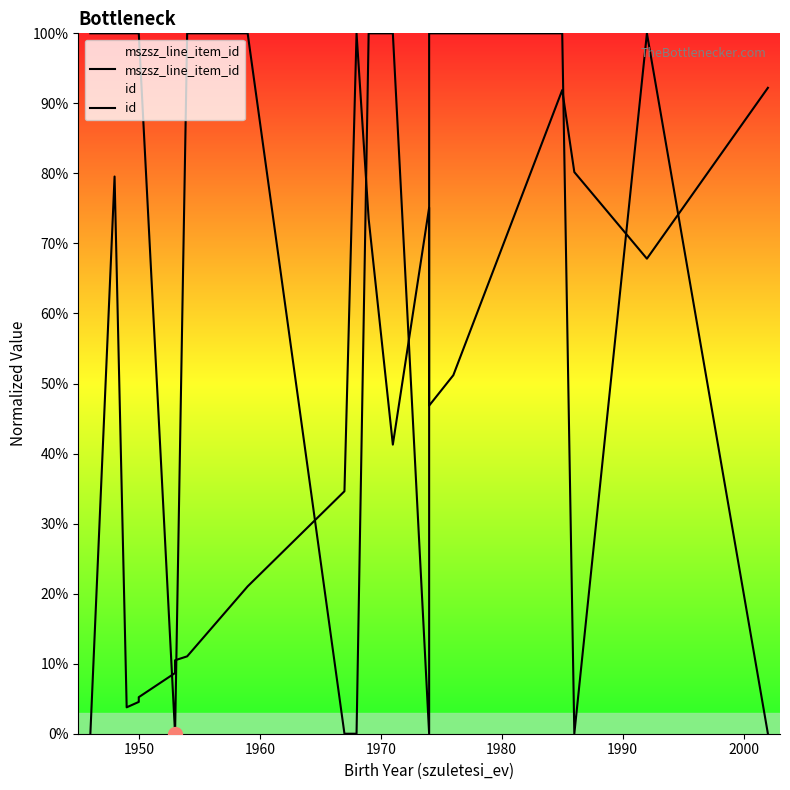

True or false: mszsz_line_item_id has a value of 43.2 at 9.

False